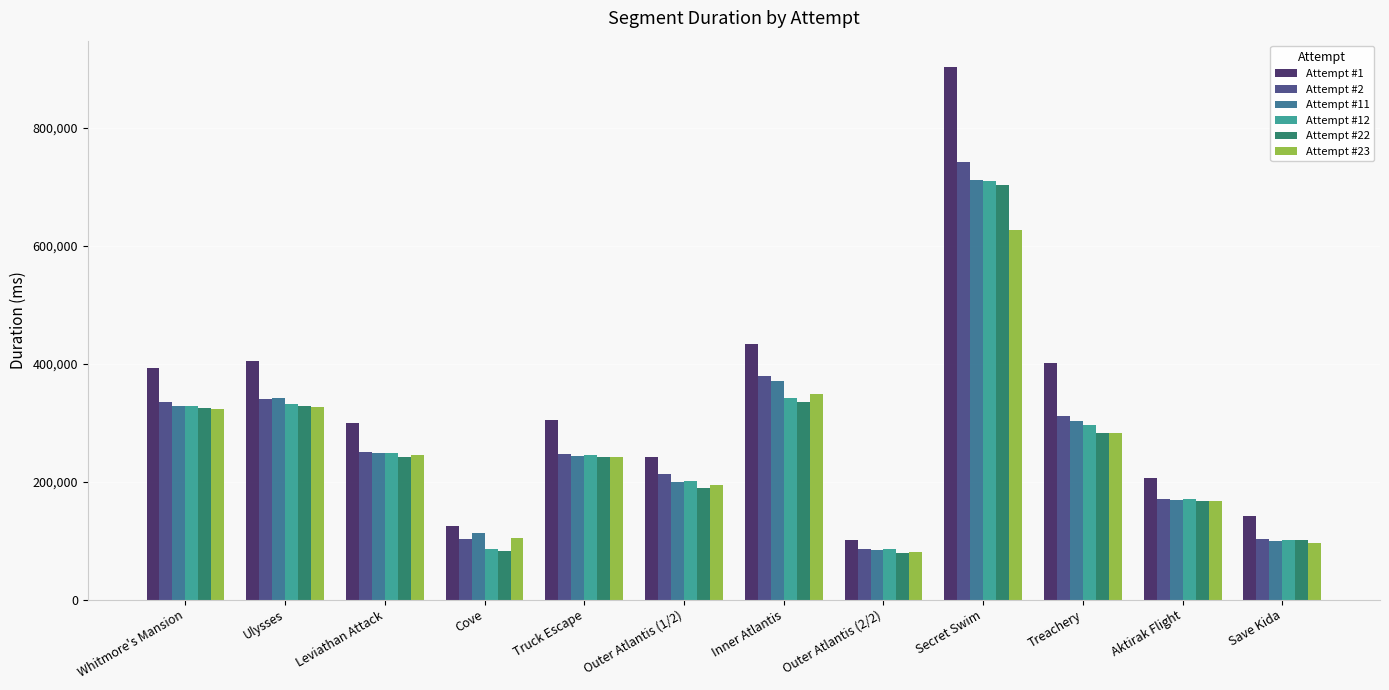

At which category is the sum across all series the highest?

Secret Swim